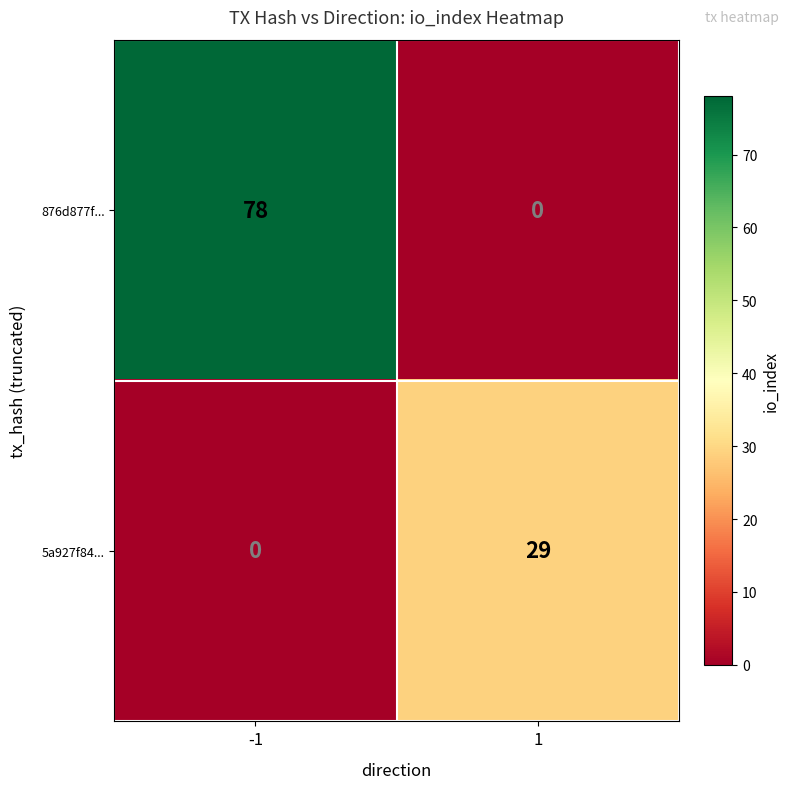

Rank the series at -1 from highest to lowest value.

876d877f..., 5a927f84...